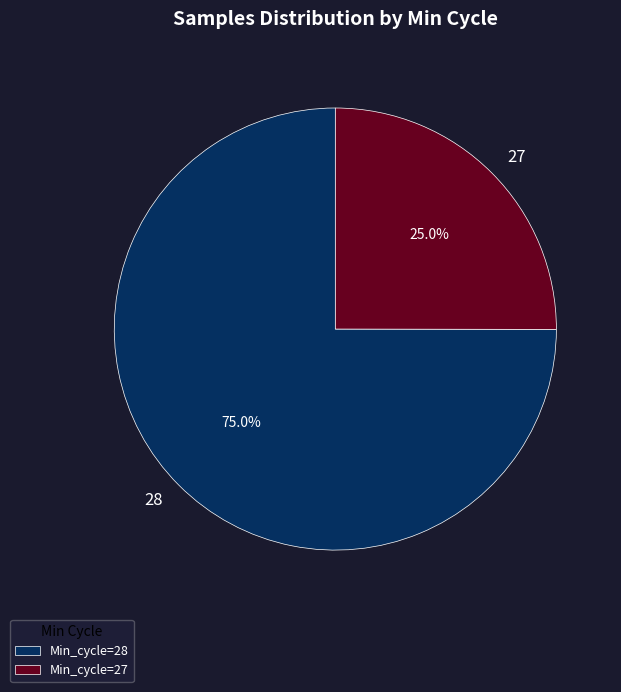

How many segments does this pie chart have?

2